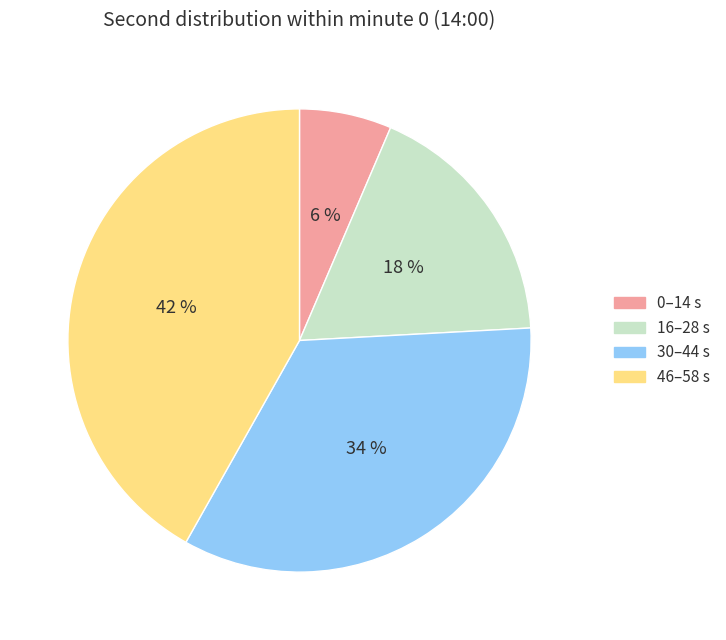

How many slices are in this pie chart?

4